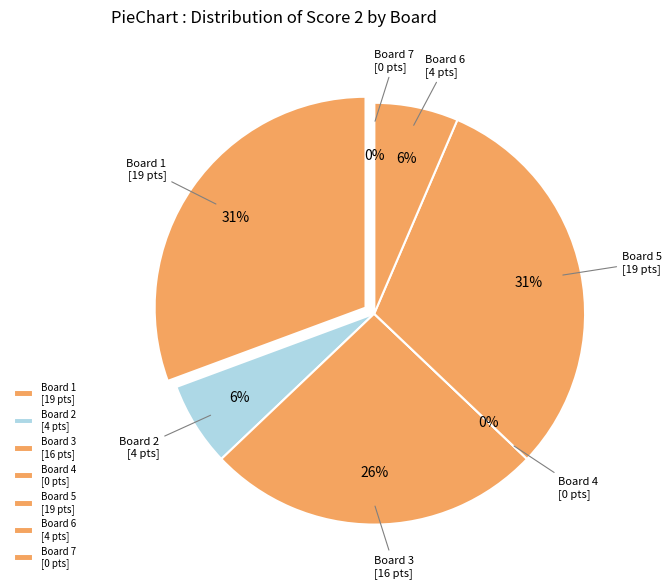

Do Board 7 and Board 2 together represent more than half of the pie?

No